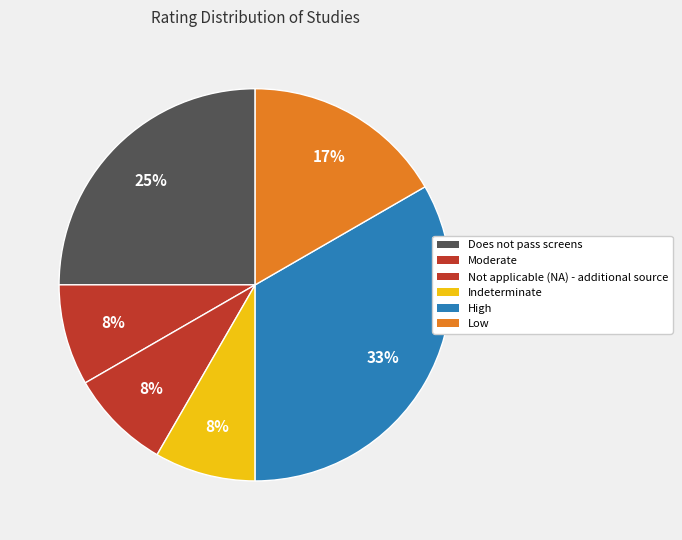

The Moderate slice represents 8% of the pie. True or false?

True